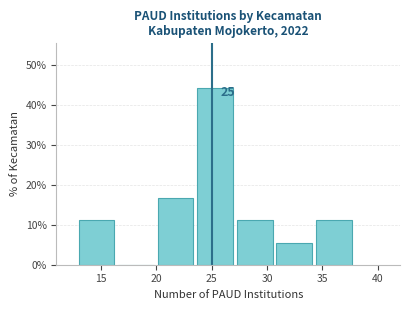

Which range on the x-axis has the tallest bar?

23.5 to 27.5